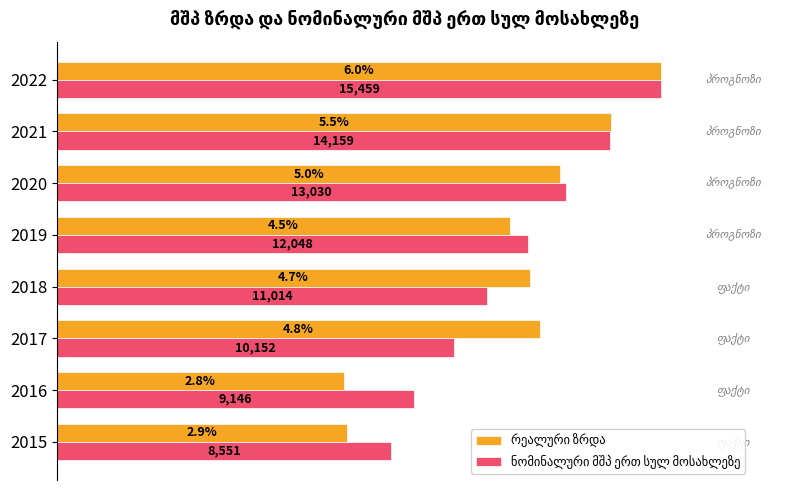

Which has a higher value, 2019 or 2016?

2019